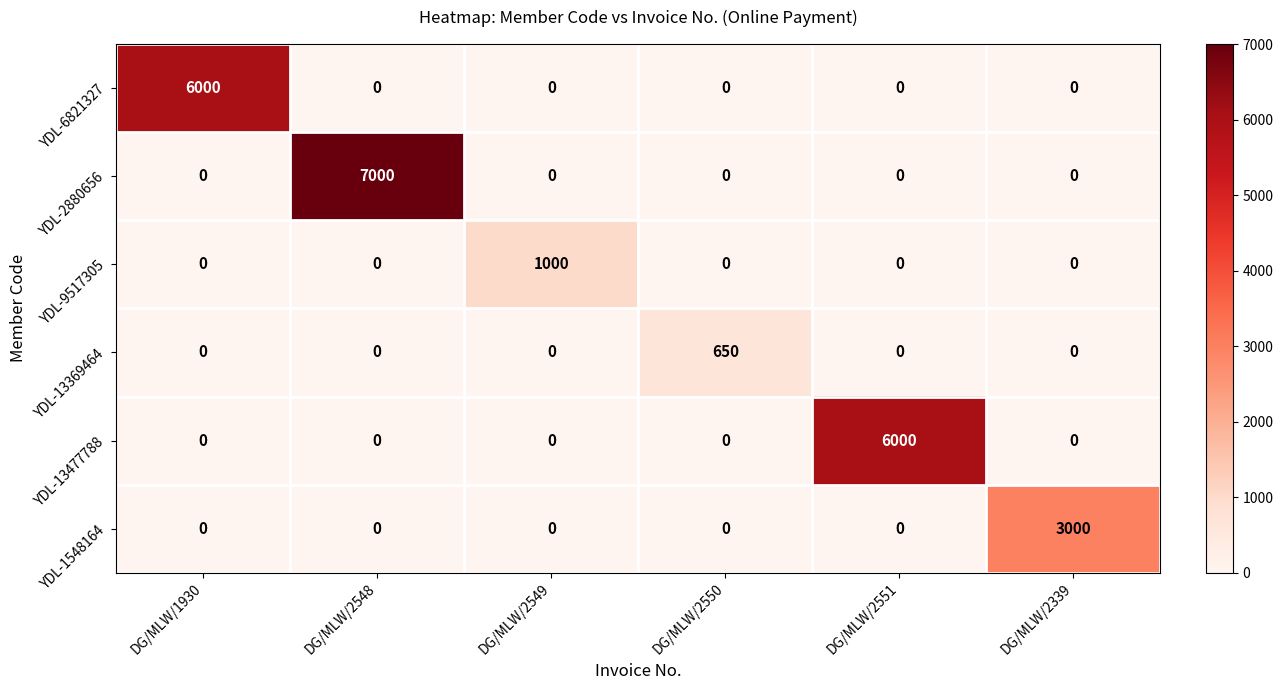

Which series has the largest range (max minus min)?

YDL-2880656